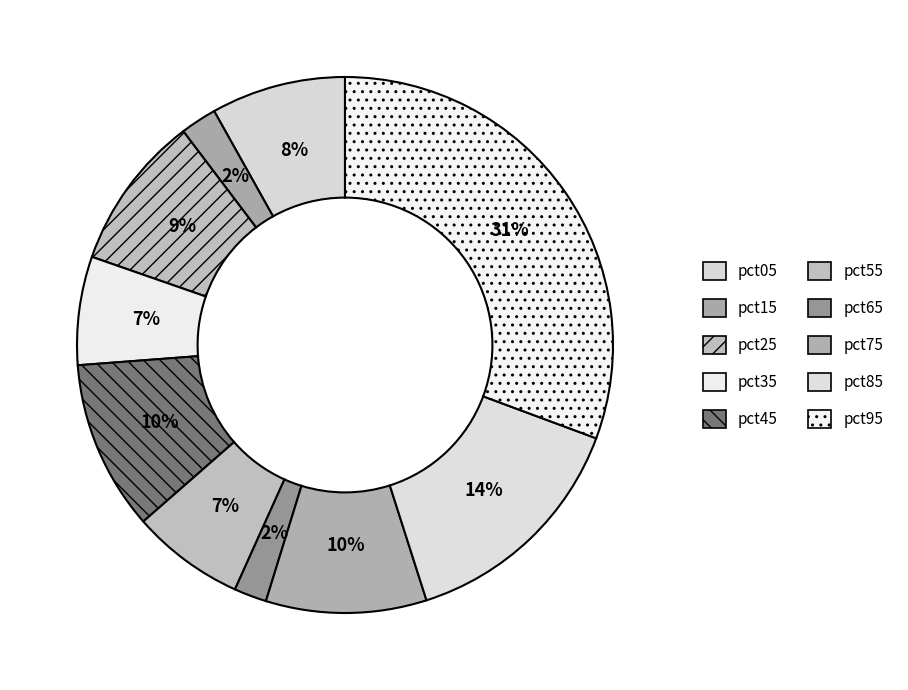

Rank the categories by value from highest to lowest.

pct95, pct85, pct45, pct75, pct25, pct05, pct55, pct35, pct15, pct65